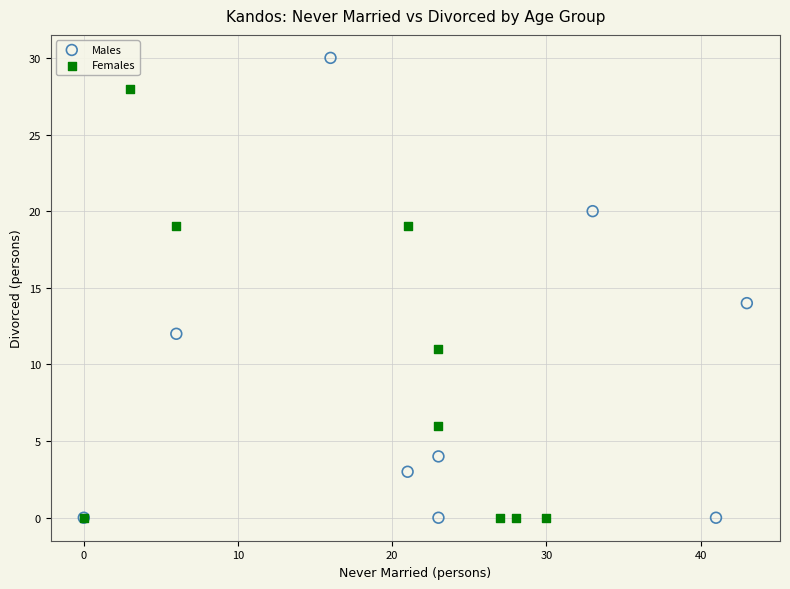

Which series reaches the maximum Y coordinate?

Males